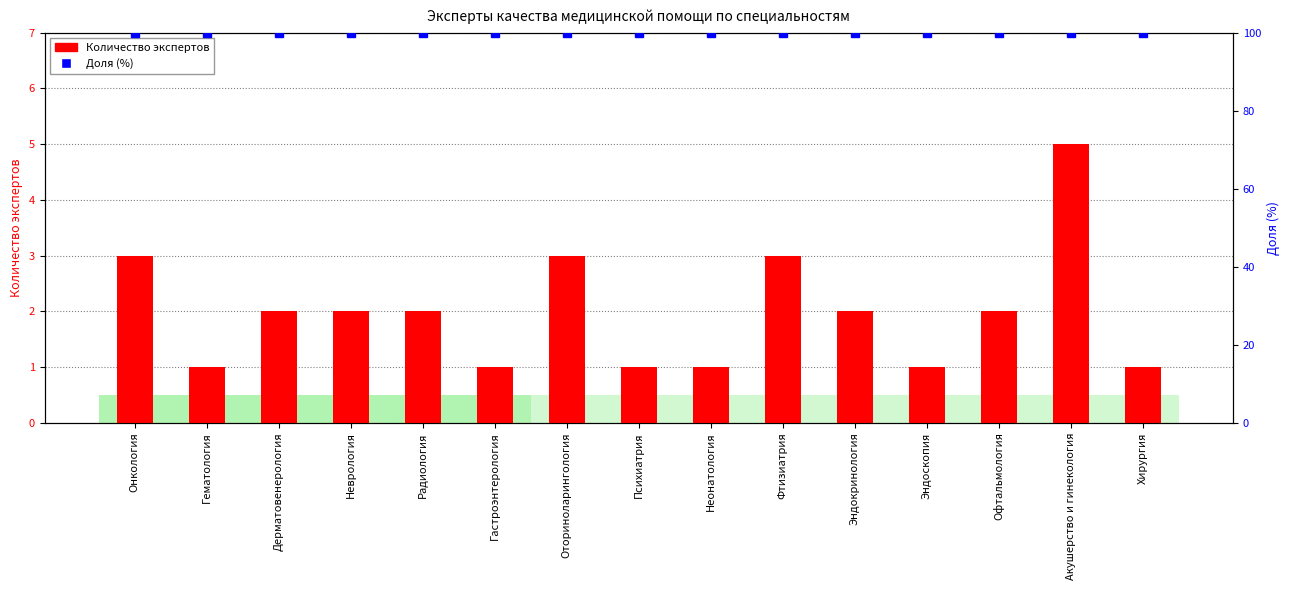

What is the ratio of the value at Гематология to the value at Акушерство и гинекология?

0.2